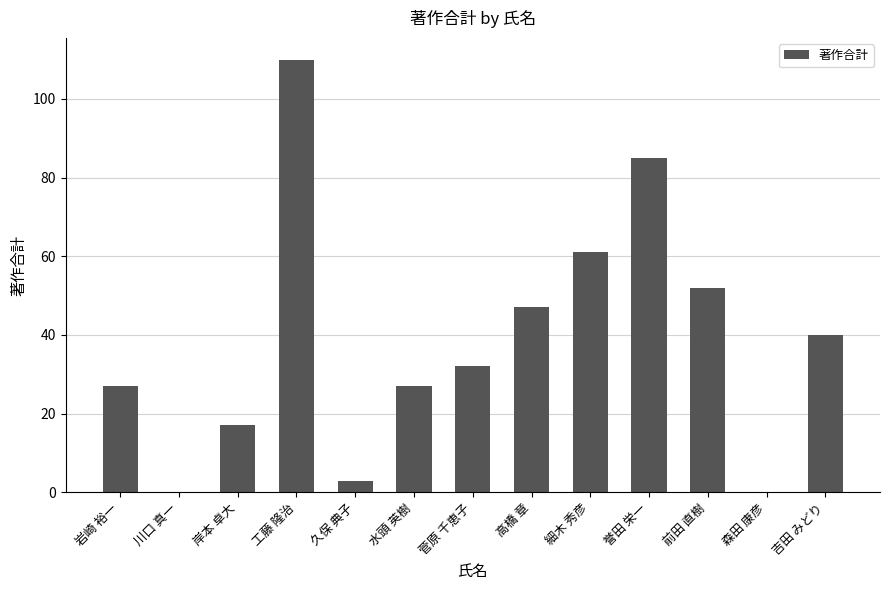

At which label is the value closest to 55?

前田 直樹